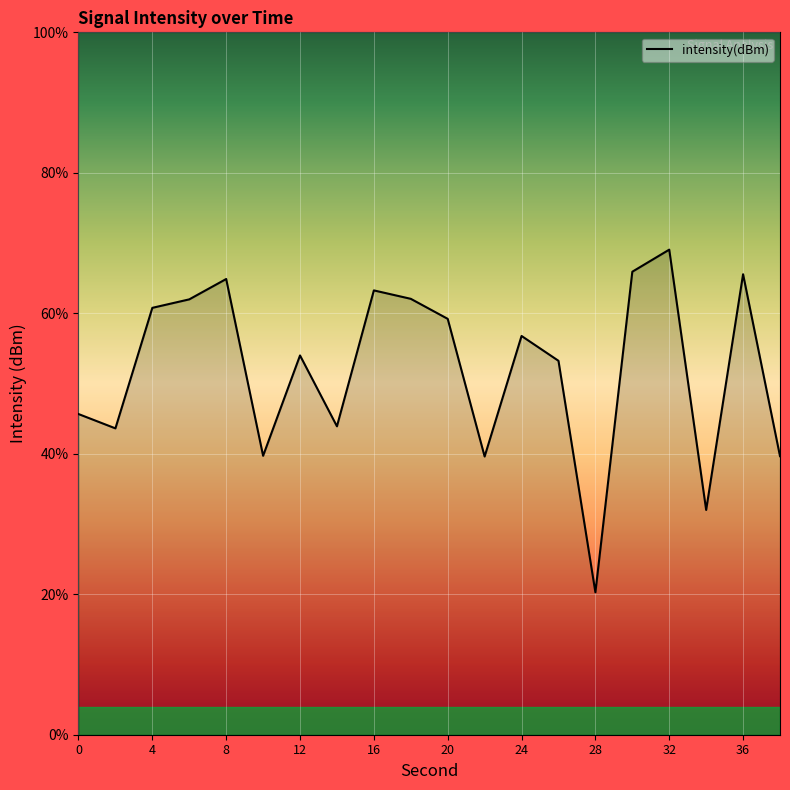

Which category has the lowest value across all series?

28